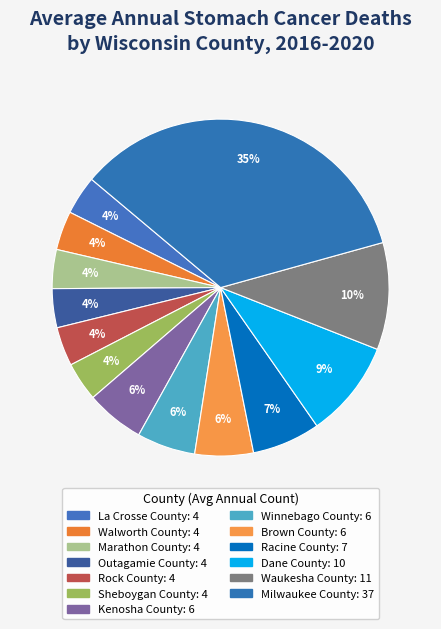

Is there any slice that represents more than half of the pie?

No